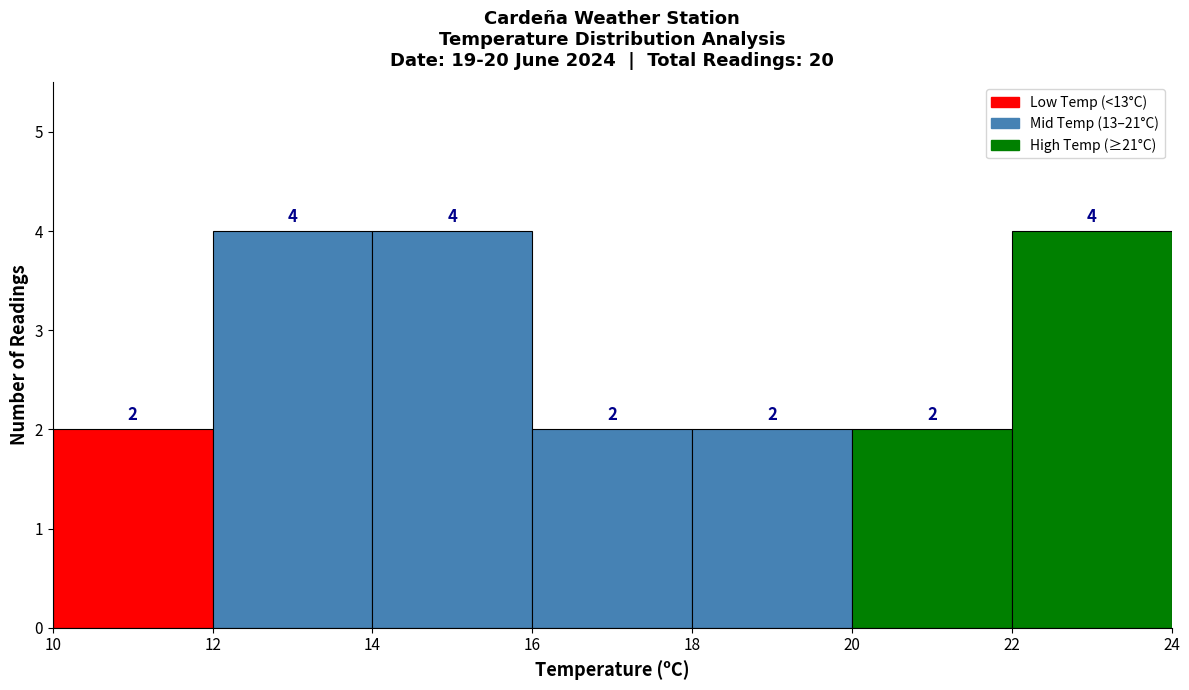

Reading left to right, list every bar in this chart as the range it spans on the x-axis followed by its height.

10 to 12: 2
12 to 14: 4
14 to 16: 4
16 to 18: 2
18 to 20: 2
20 to 22: 2
22 to 24: 4